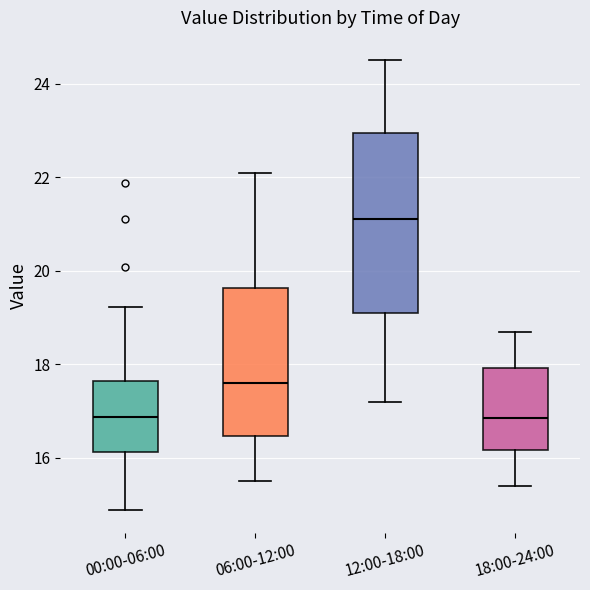

Reading left to right, read every box against the y-axis: the position of its median line, the range the box covers, and the ends of its whiskers. The values are not printed on the chart, so give them approximately, as read against the axis.

00:00-06:00: median 16.8, box 16.2 to 17.6, whiskers 14.8 to 19.2
06:00-12:00: median 17.6, box 16.4 to 19.6, whiskers 15.6 to 22.2
12:00-18:00: median 21.2, box 19.2 to 23.0, whiskers 17.2 to 24.6
18:00-24:00: median 16.8, box 16.2 to 18.0, whiskers 15.4 to 18.8